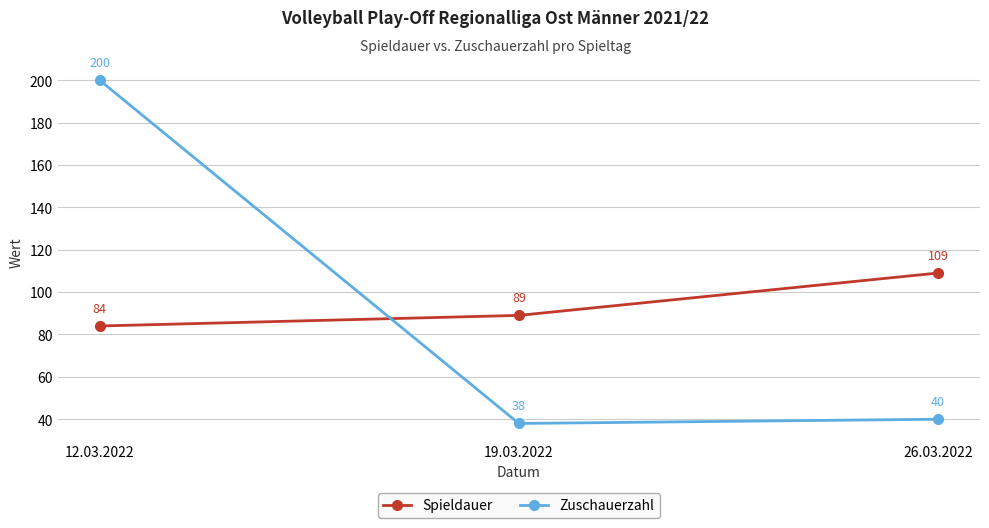

What is the highest value of the Spieldauer series?

109